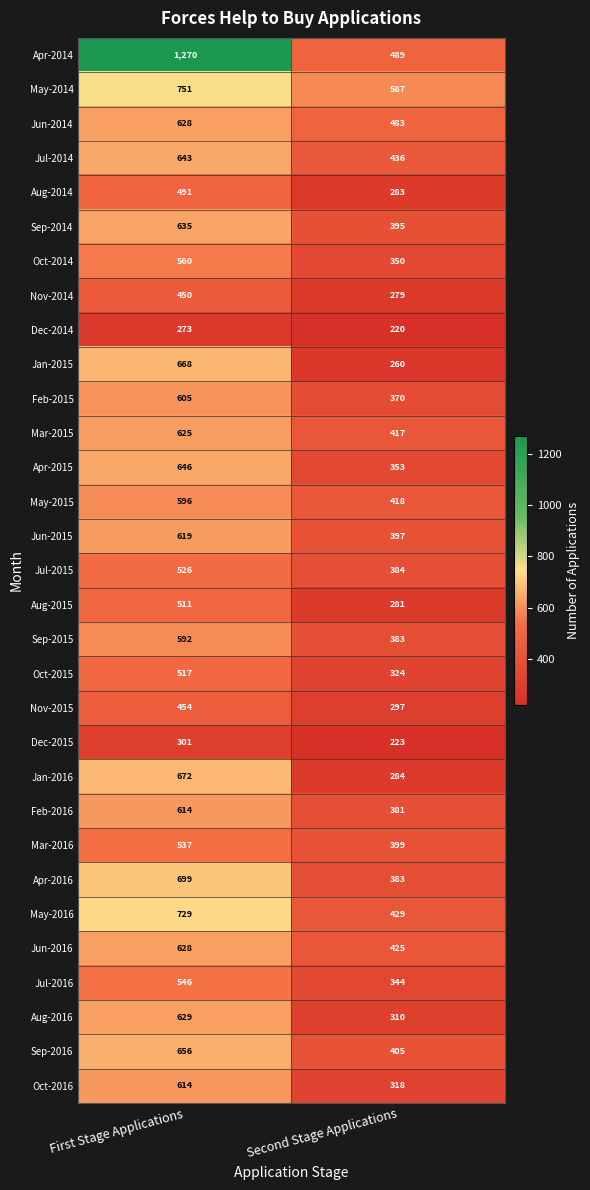

True or false: Sep-2015 has a value of 218 at Second Stage Applications.

False